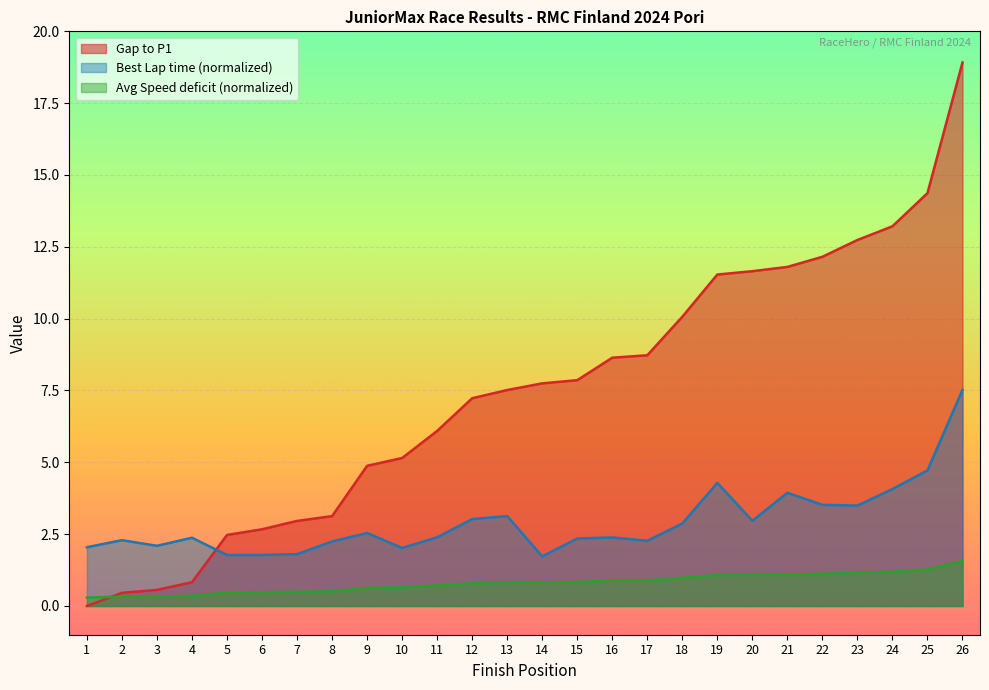

True or false: Gap to P1 has a value of 1.4 at 4.

False